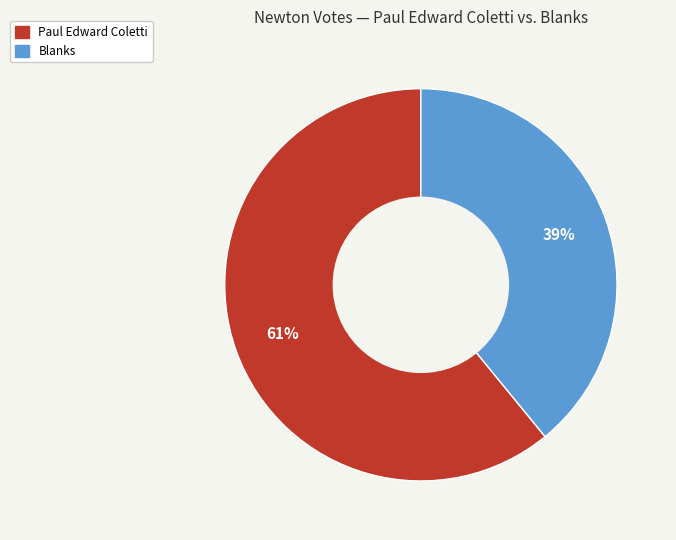

Is there a majority slice in this chart?

Yes